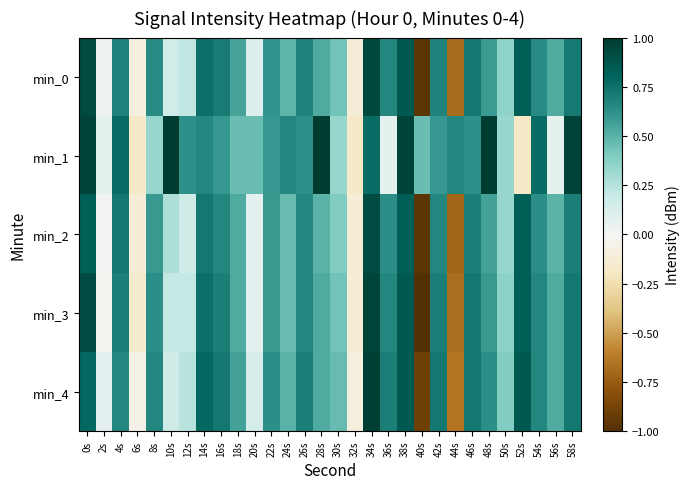

What is the total value across all series at 10s?

1.8